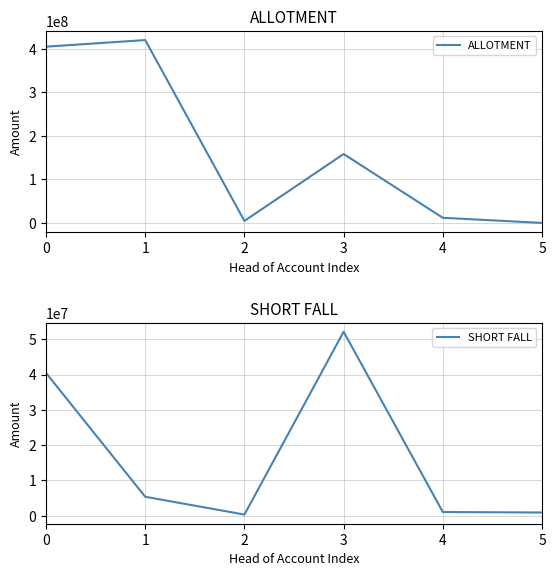

List the labels in order of SHORT FALL value, smallest first.

2, 5, 4, 1, 0, 3